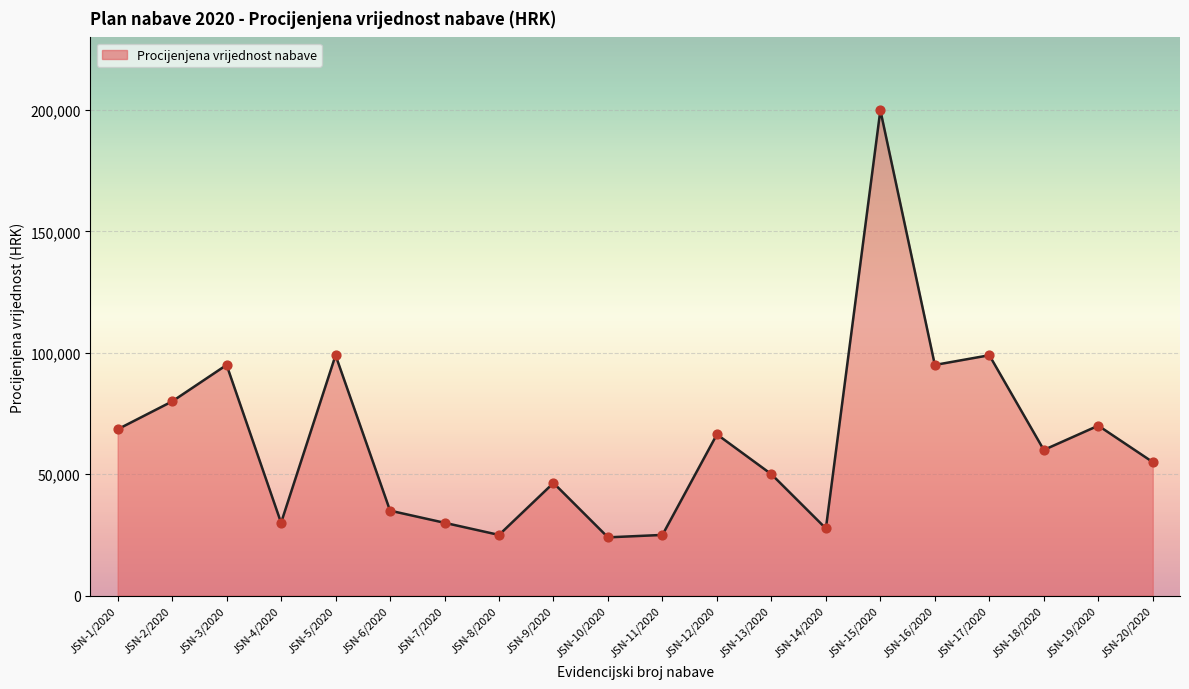

What is the change in value from JSN-1/2020 to JSN-15/2020?

+131400.0